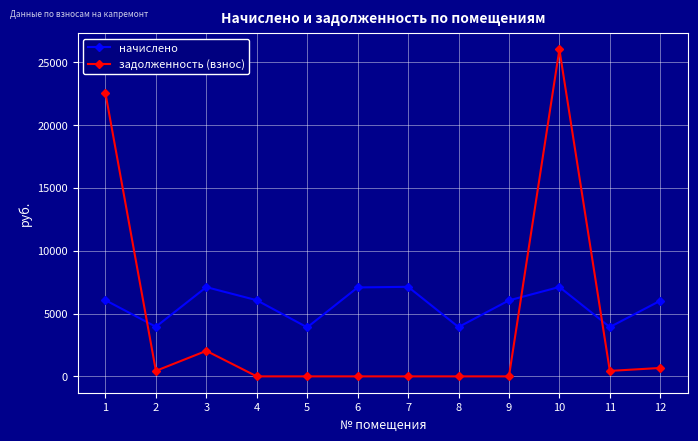

How many interior local peaks does the начислено series have?

3